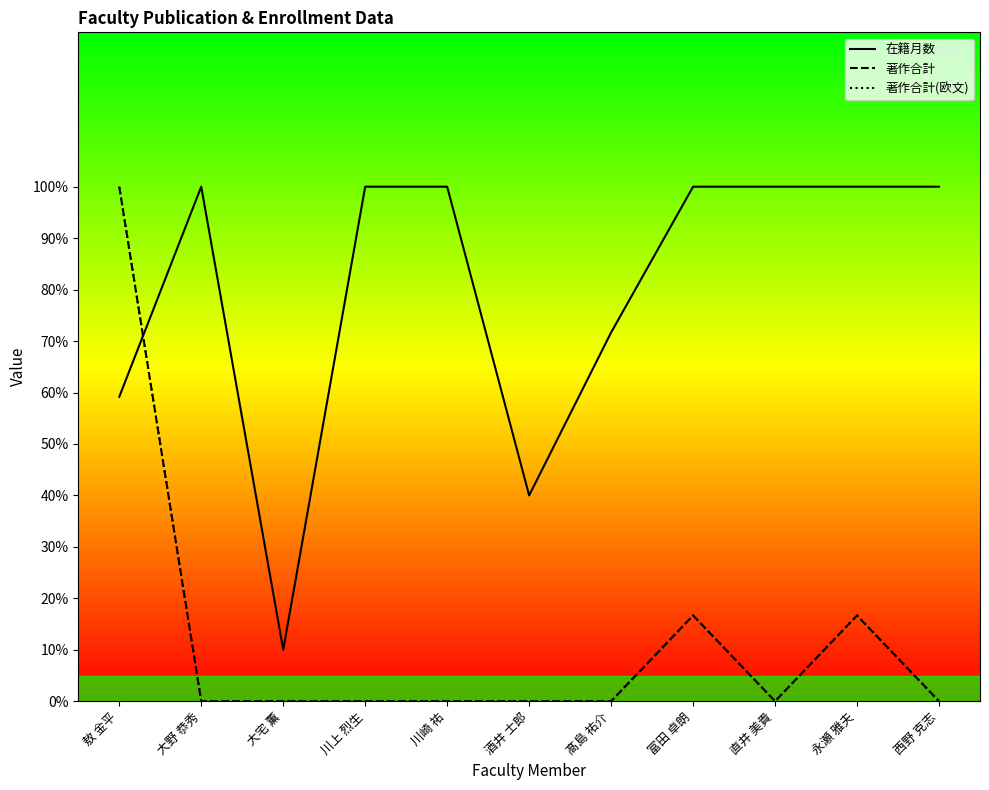

Between 大宅 薫 and 富田 卓朗, which series saw the biggest shift?

在籍月数